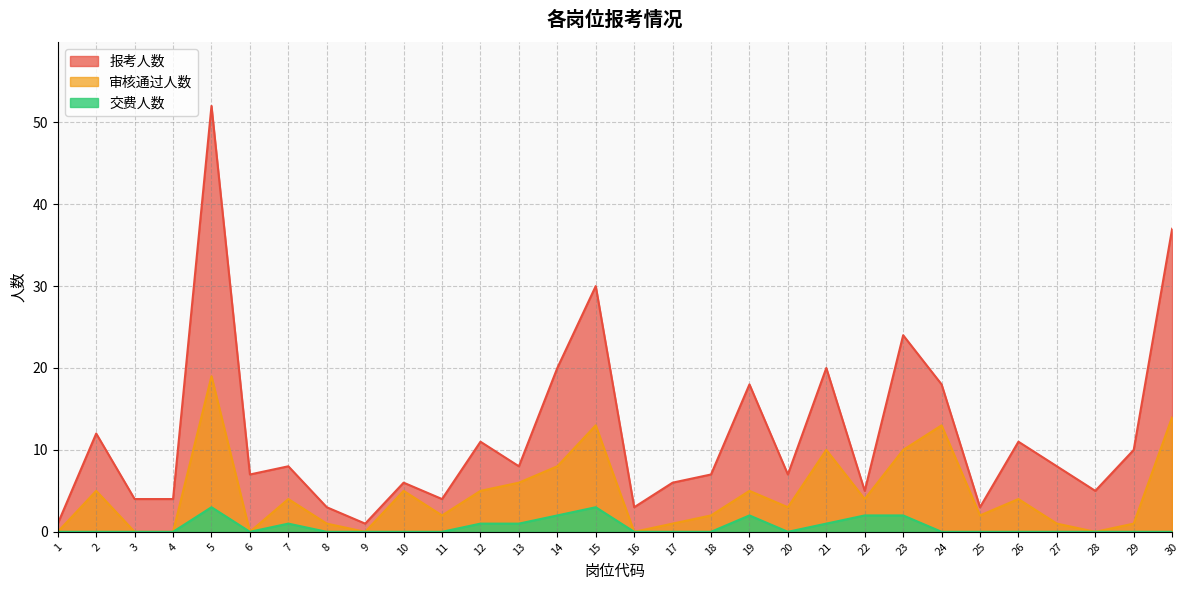

At which category does 审核通过人数 reach its first local valley?

6